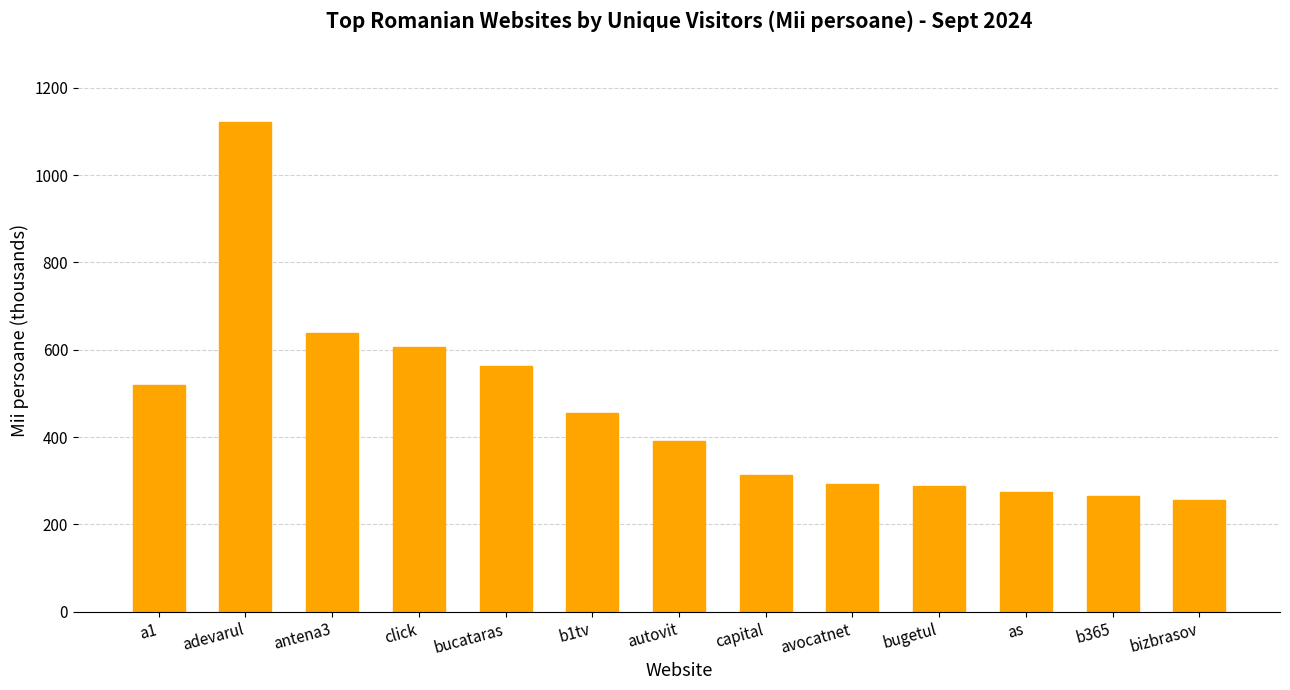

What is the label of the 7th bar from the left?

autovit